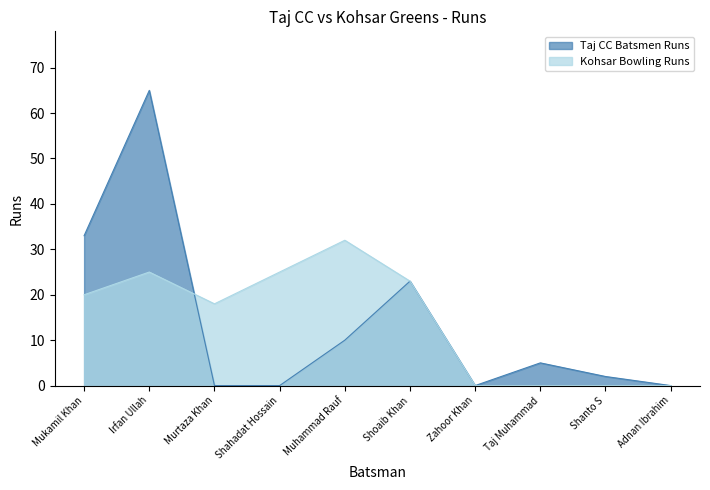

What is the difference between the maximum and minimum values in the Taj CC Batsmen Runs series?

65